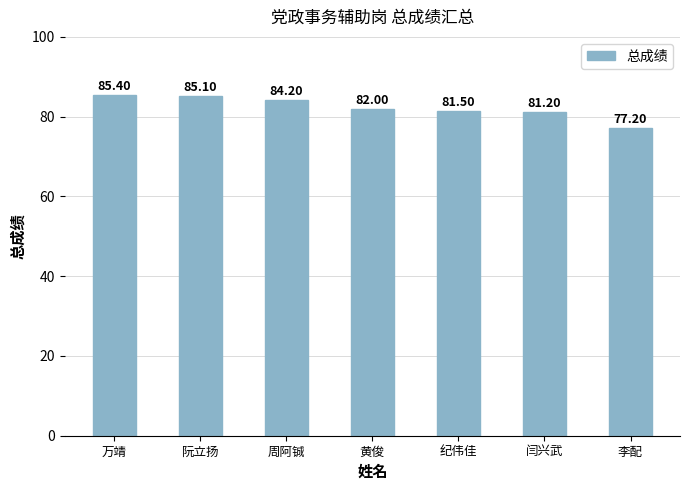

Reading left to right, list all the values displayed in this chart.

万靖=85.4	阮立扬=85.1	周阿铖=84.2	黄俊=82.0	纪伟佳=81.5	闫兴武=81.2	李配=77.2